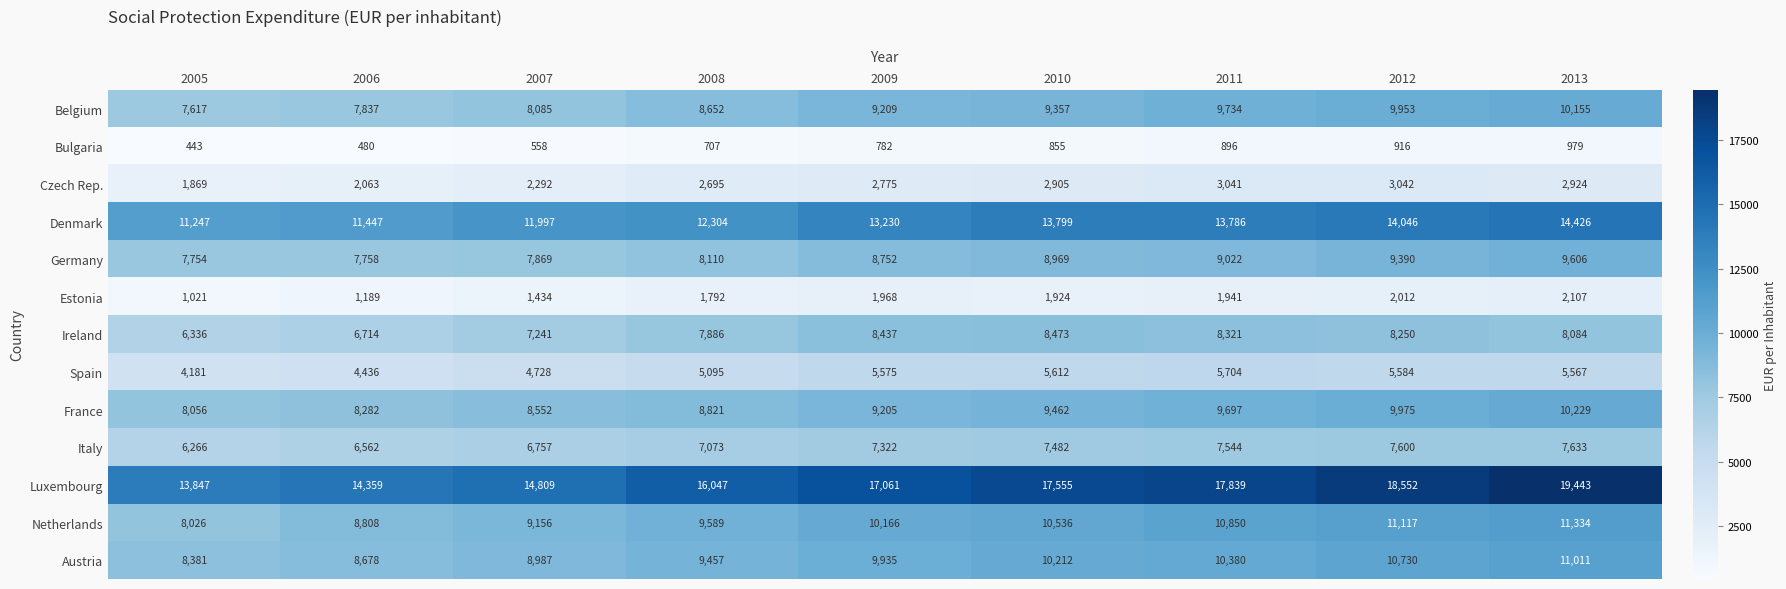

The value of Estonia at 2012 is 2012. True or false?

True